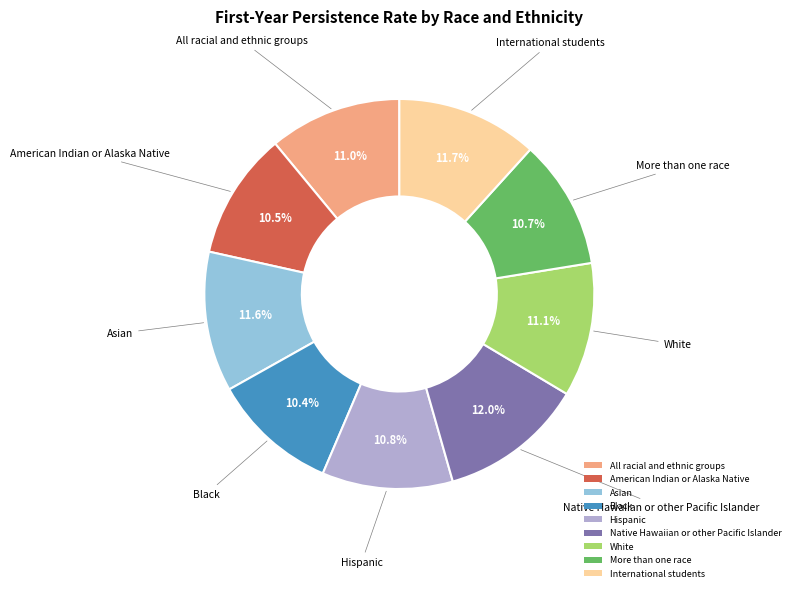

Combined, do White and American Indian or Alaska Native account for over 50%?

No